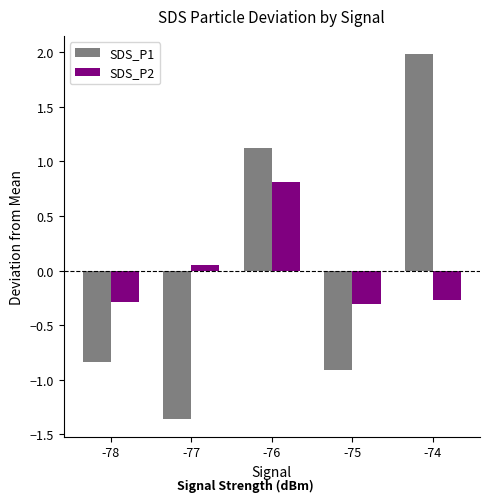

Is the value of SDS_P2 at -78 greater than the value of SDS_P1 at -75?

Yes